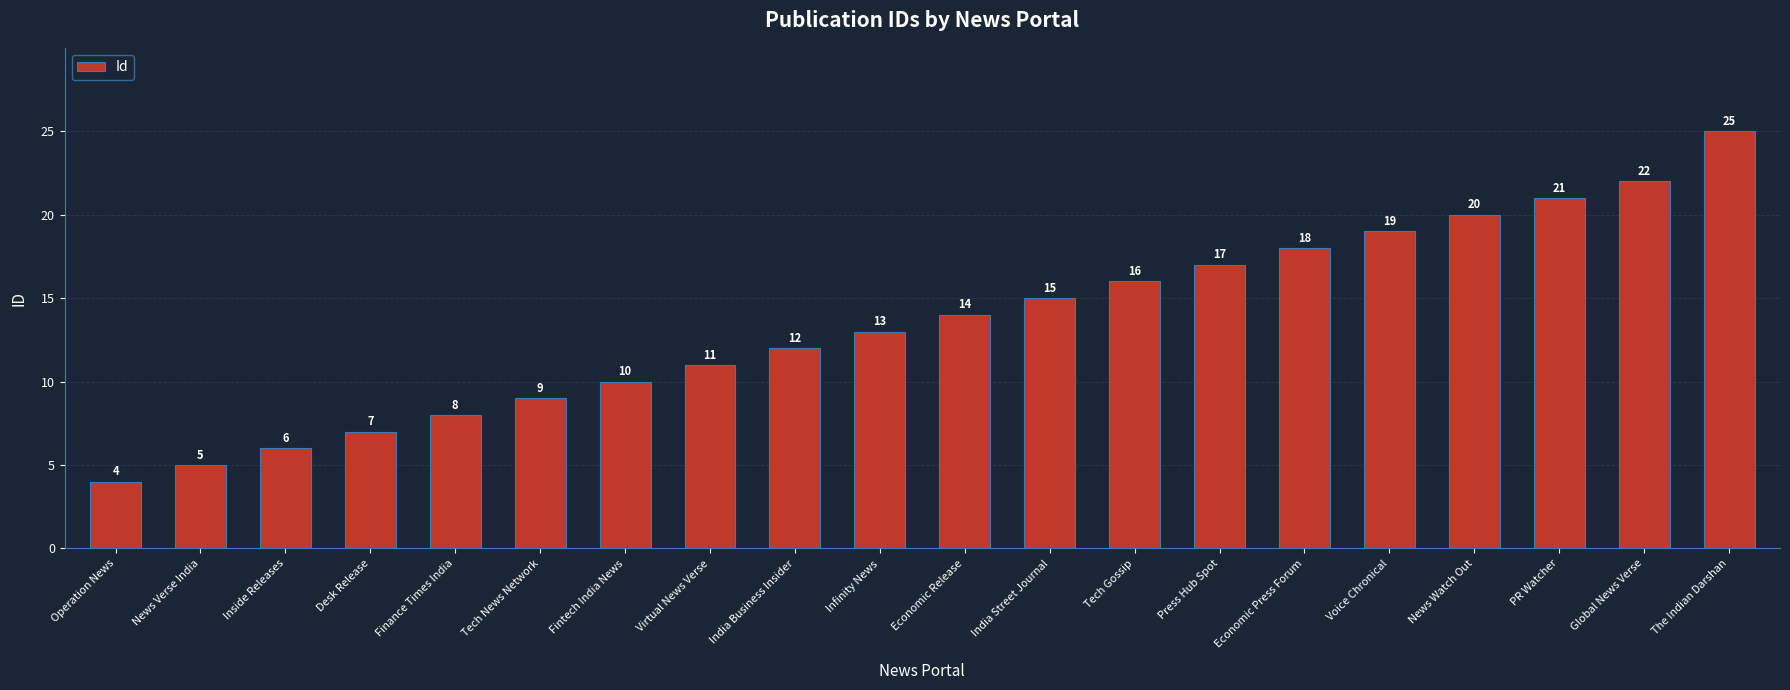

What is the change in value from India Business Insider to India Street Journal?

+3